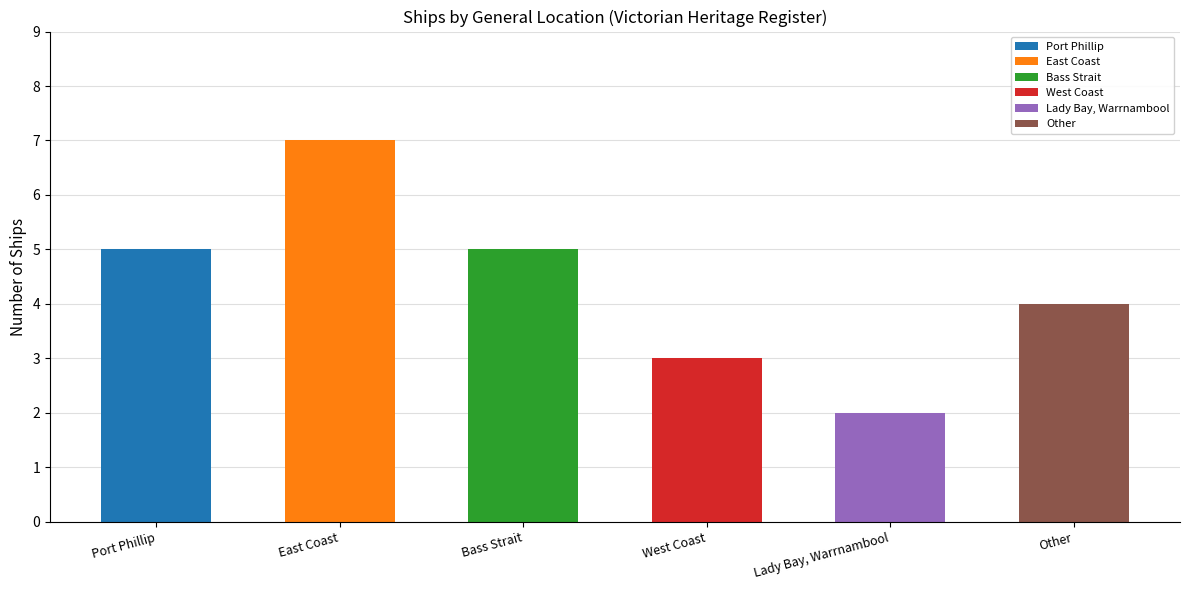

Is it true that the value at West Coast is 4?

False